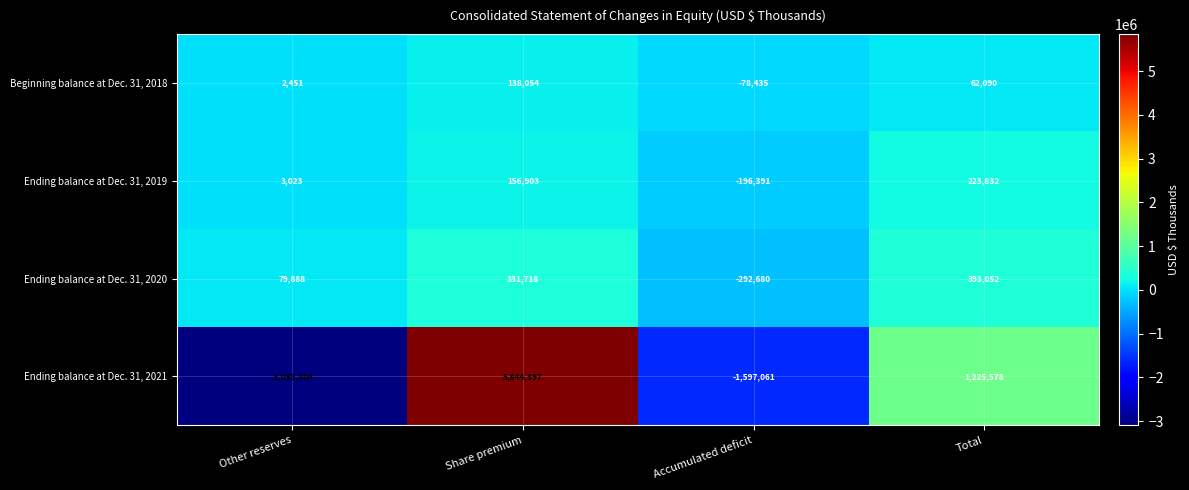

How many series are shown in this chart?

4